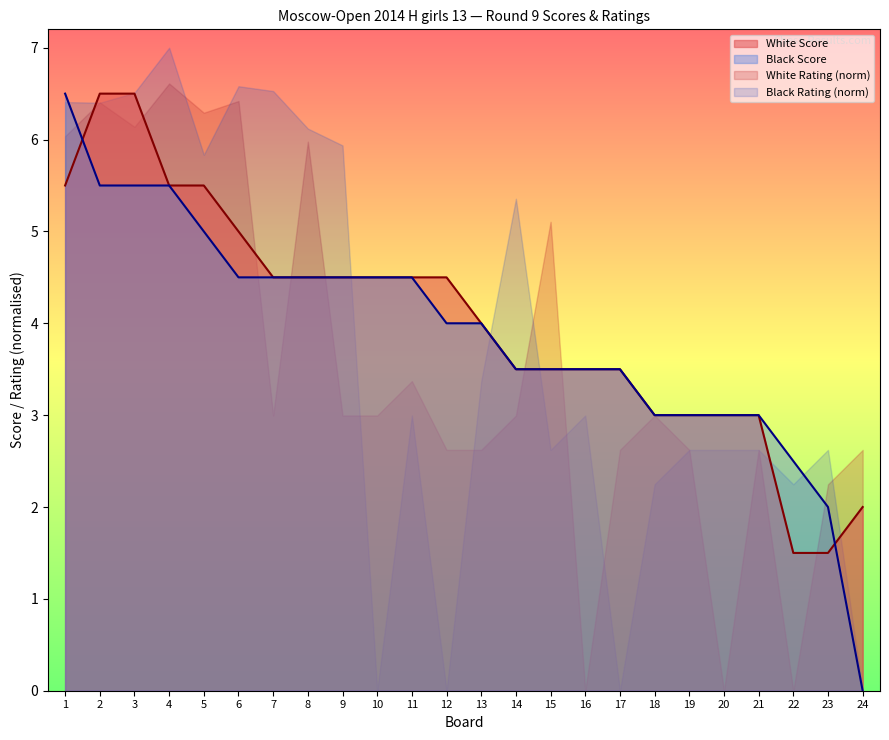

What is the greatest value displayed?

7.0